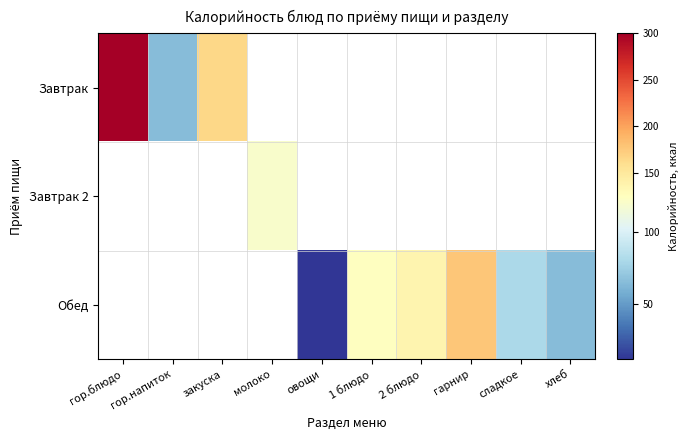

Count the number of categories in the chart.

10